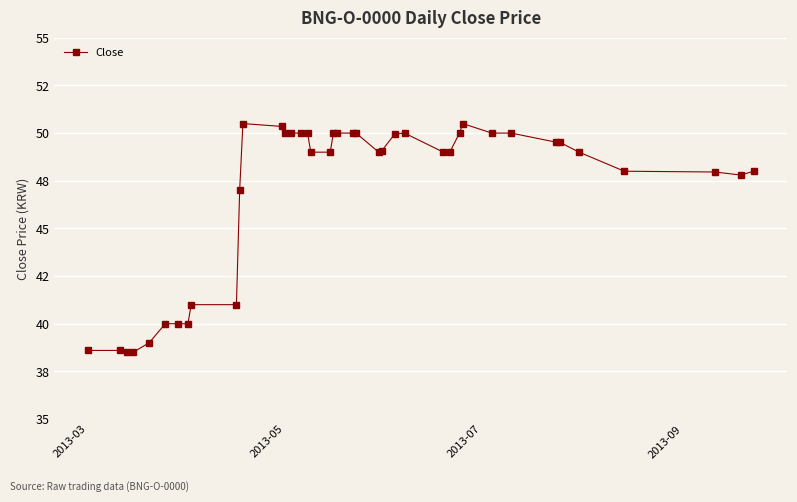

Is this an area chart (filled region under the line)?

No